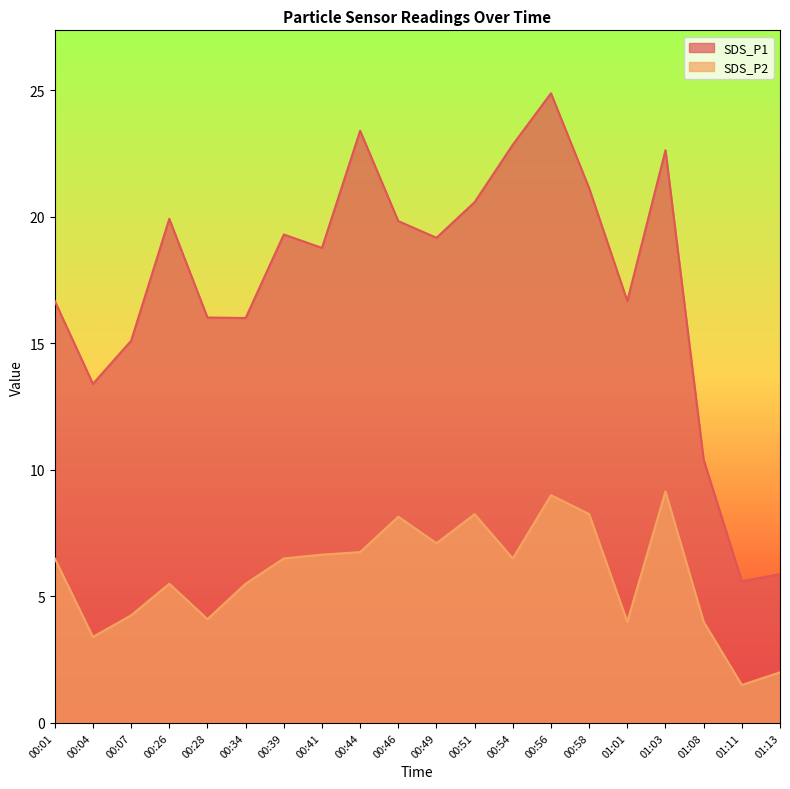

At which label is SDS_P2 closest to 5?

00:26